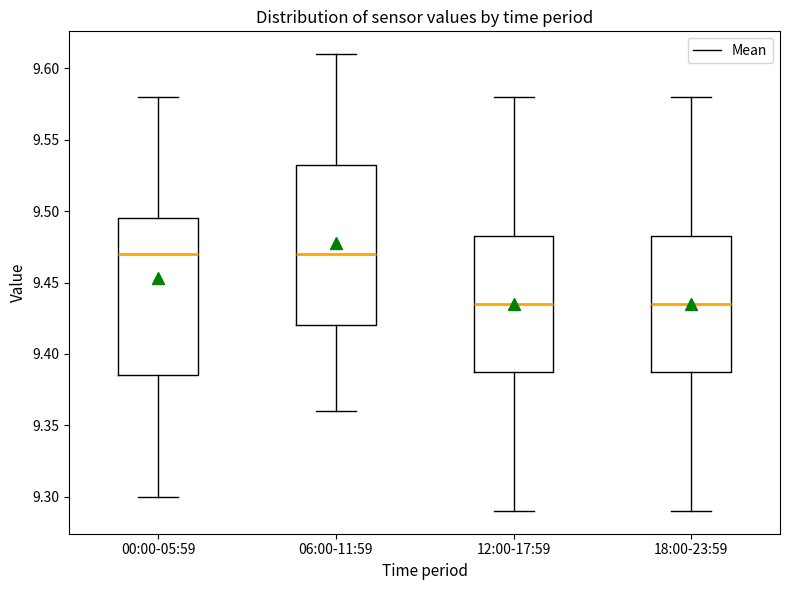

Reading left to right, read every box against the y-axis: the position of its median line, the range the box covers, and the ends of its whiskers. The values are not printed on the chart, so give them approximately, as read against the axis.

00:00-05:59: median 9.470, box 9.385 to 9.495, whiskers 9.300 to 9.580
06:00-11:59: median 9.470, box 9.420 to 9.535, whiskers 9.360 to 9.610
12:00-17:59: median 9.435, box 9.390 to 9.485, whiskers 9.290 to 9.580
18:00-23:59: median 9.435, box 9.390 to 9.485, whiskers 9.290 to 9.580